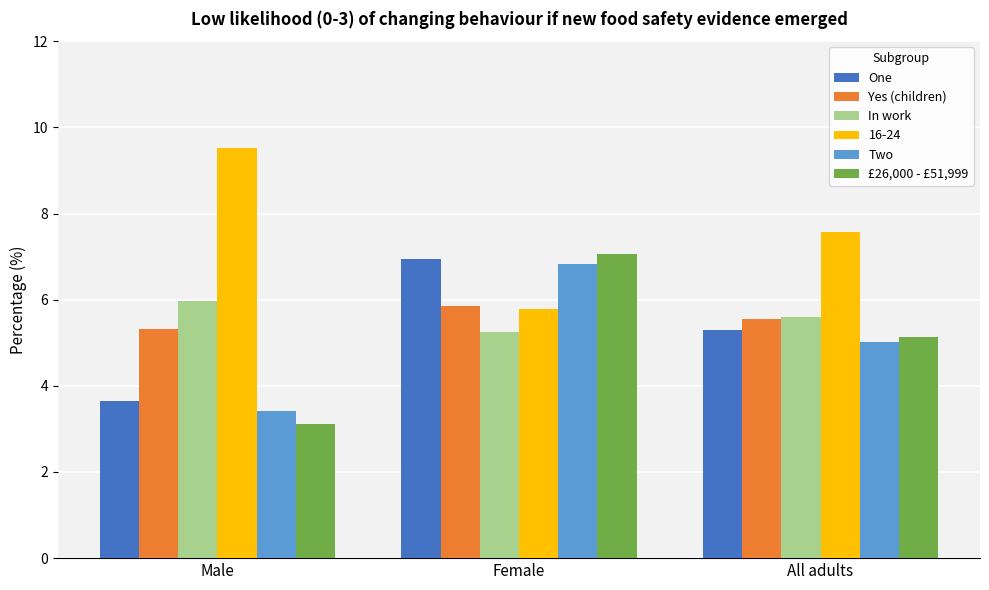

What is the maximum value shown in the chart?

9.5